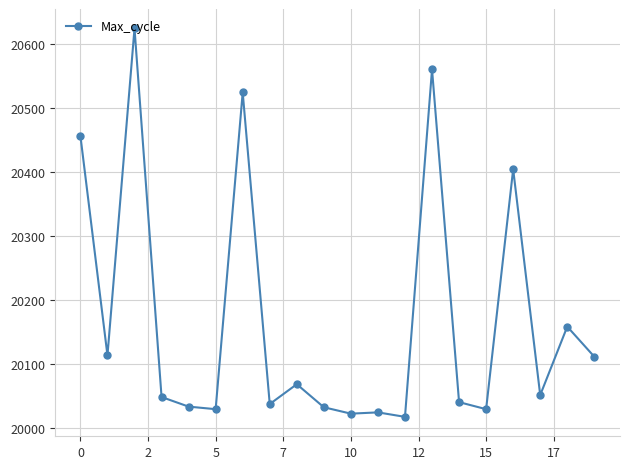

What is the sum of all values?

403400